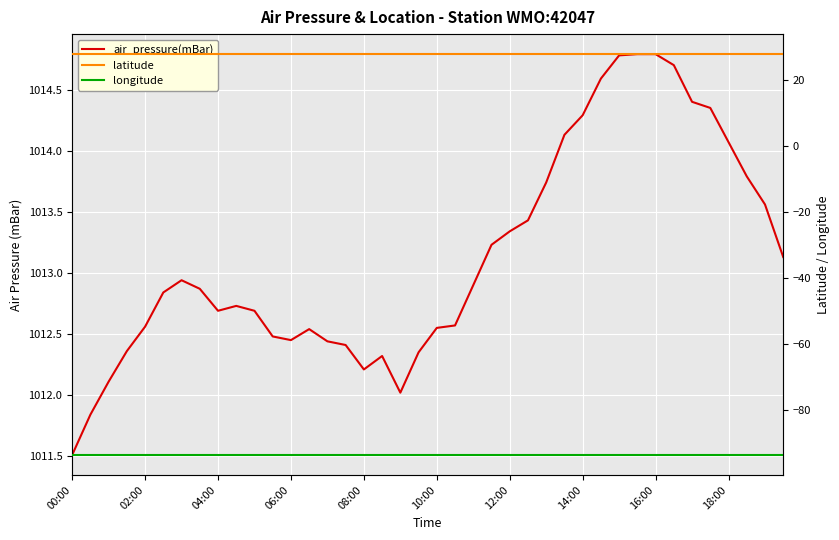

What is the difference between the second highest and second lowest values in the air_pressure(mBar) series?

2.9